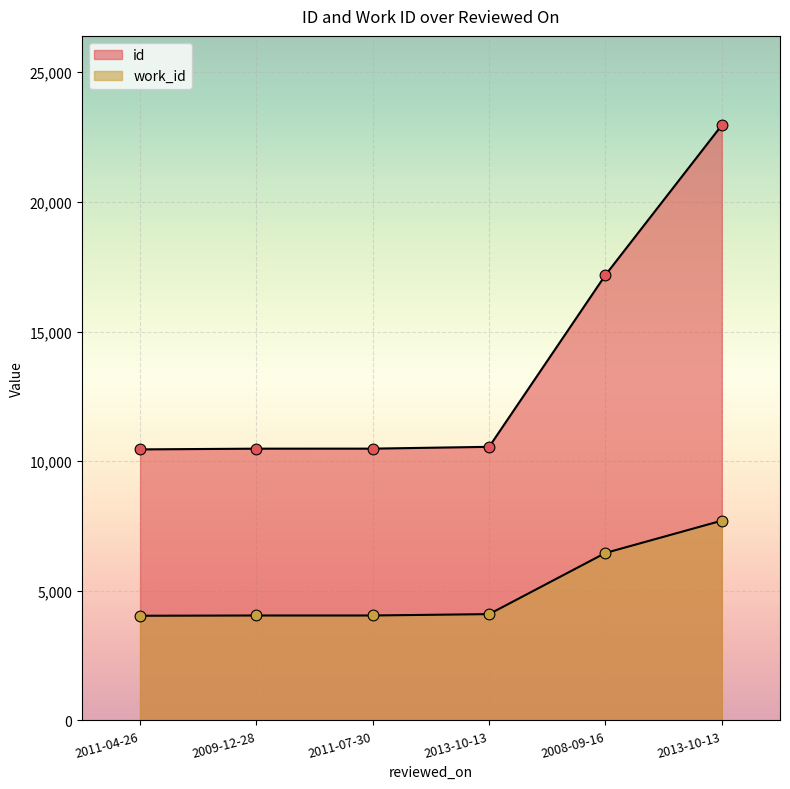

At how many categories does at least one series exceed 4994?

6